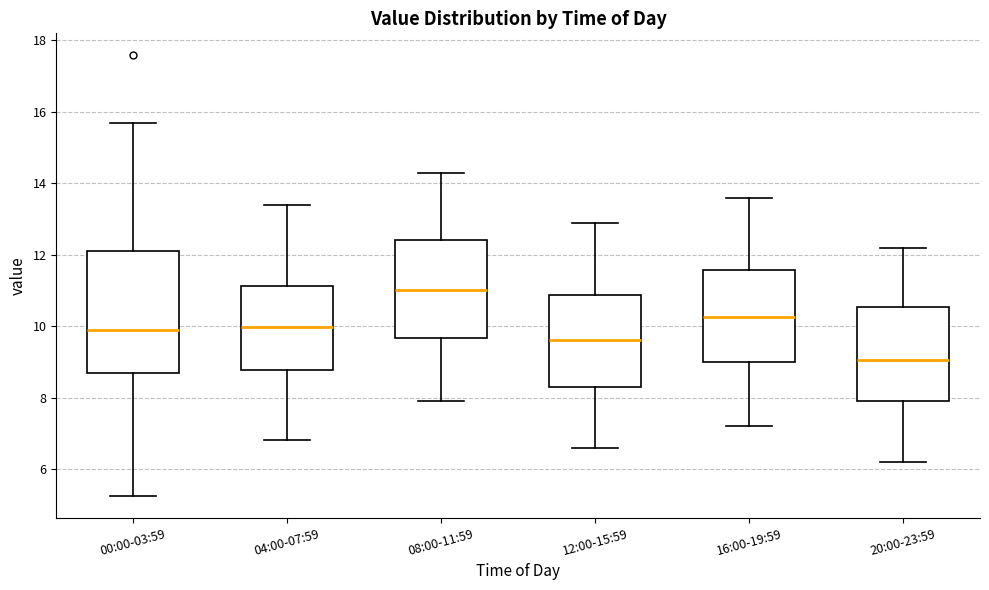

Reading left to right, read every box against the y-axis: the position of its median line, the range the box covers, and the ends of its whiskers. The values are not printed on the chart, so give them approximately, as read against the axis.

00:00-03:59: median 9.8, box 8.6 to 12.2, whiskers 5.2 to 15.6
04:00-07:59: median 10.0, box 8.8 to 11.2, whiskers 6.8 to 13.4
08:00-11:59: median 11.0, box 9.6 to 12.4, whiskers 8.0 to 14.4
12:00-15:59: median 9.6, box 8.4 to 10.8, whiskers 6.6 to 13.0
16:00-19:59: median 10.2, box 9.0 to 11.6, whiskers 7.2 to 13.6
20:00-23:59: median 9.0, box 8.0 to 10.6, whiskers 6.2 to 12.2